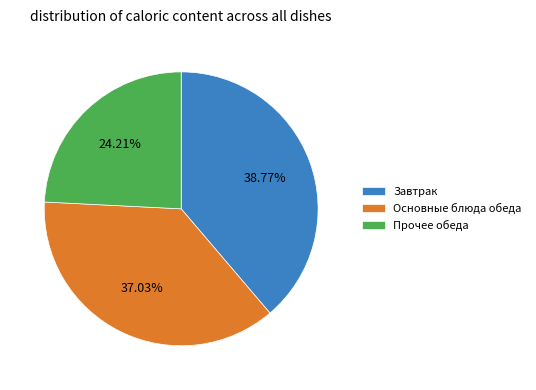

Rank the categories by value from highest to lowest.

Завтрак, Основные блюда обеда, Прочее обеда